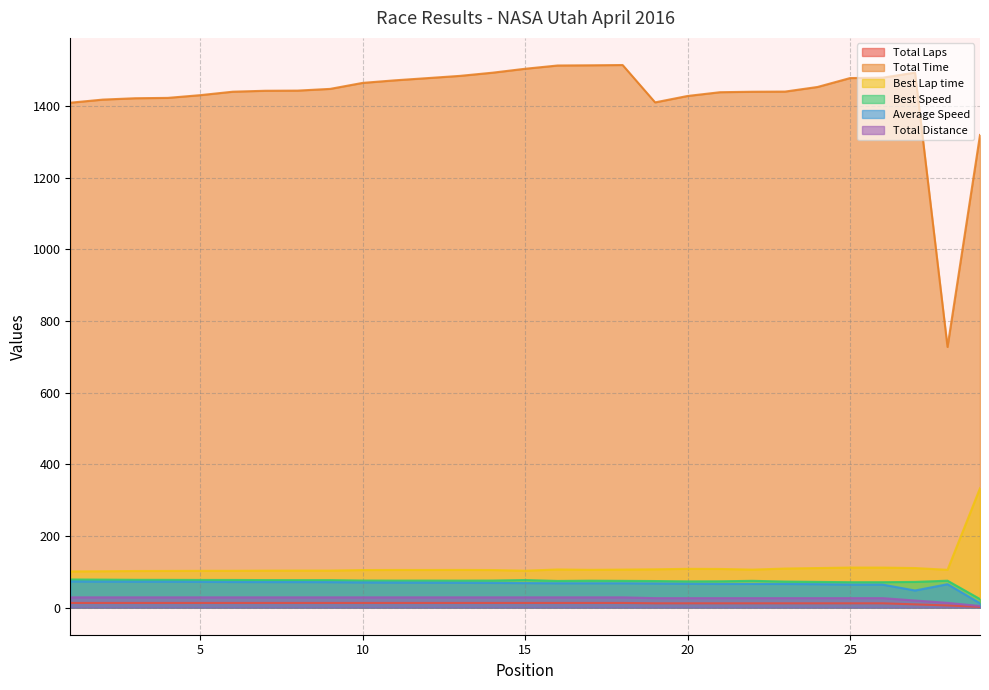

What is the total value across all series at 8?

1736.2